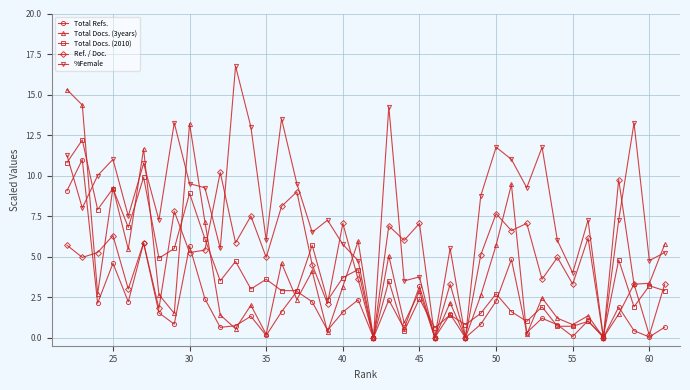

What is the highest value of the Total Docs. (2010) series?

12.2